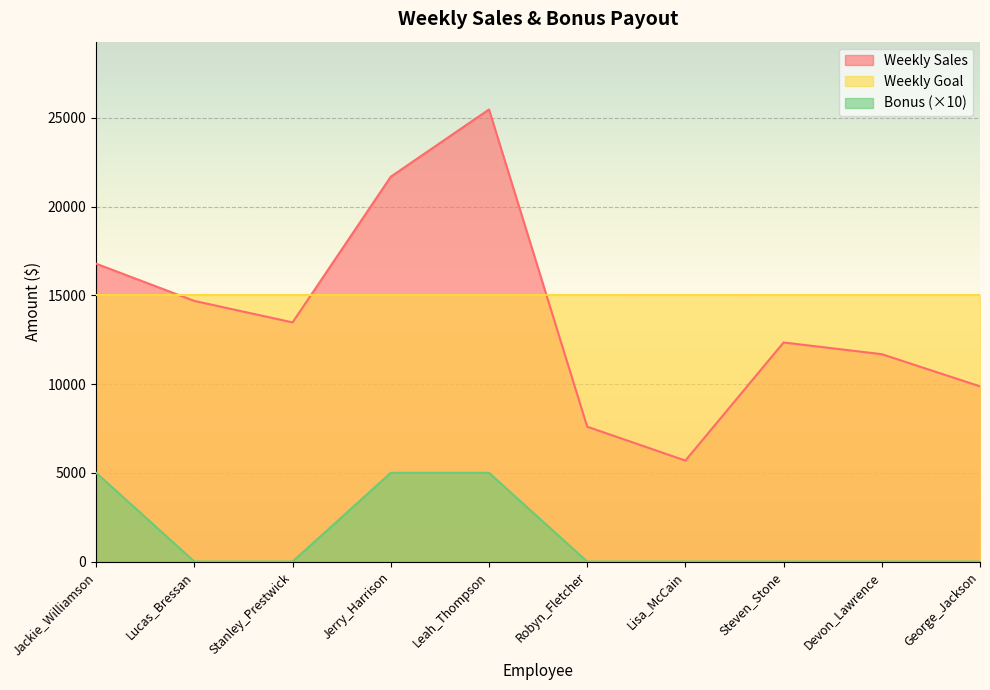

True or false: Weekly Sales has more than 1 points higher than both neighbors.

True